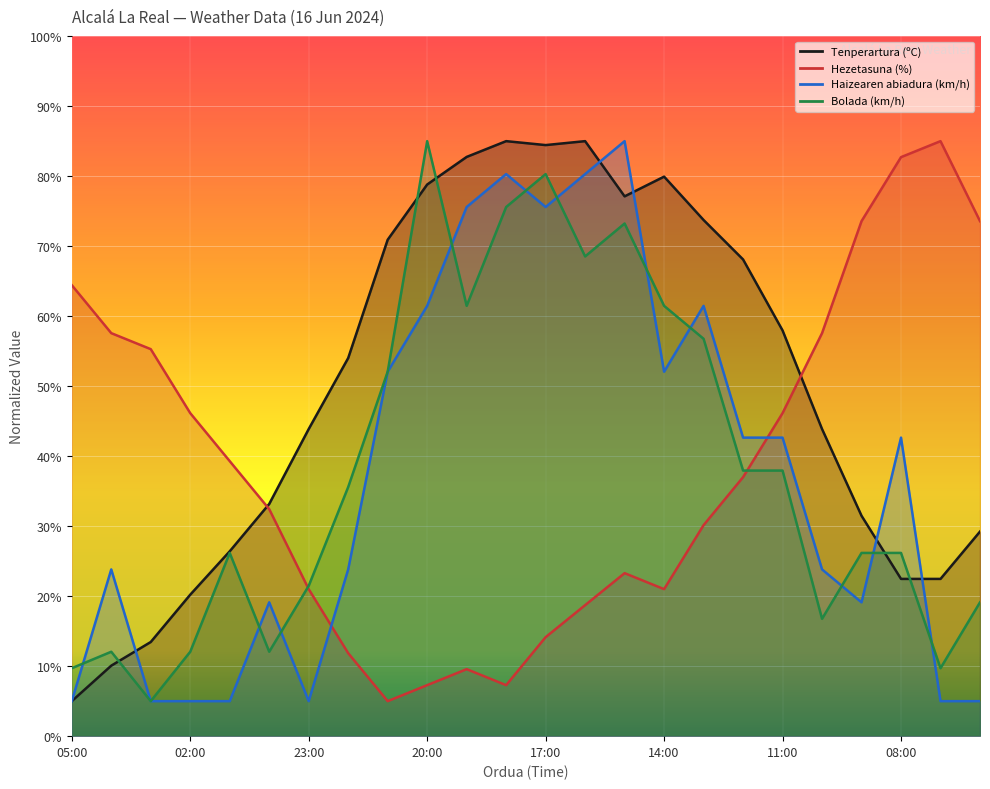

The Haizearen abiadura (km/h) series shows 7.6 at 23:00. True or false?

False